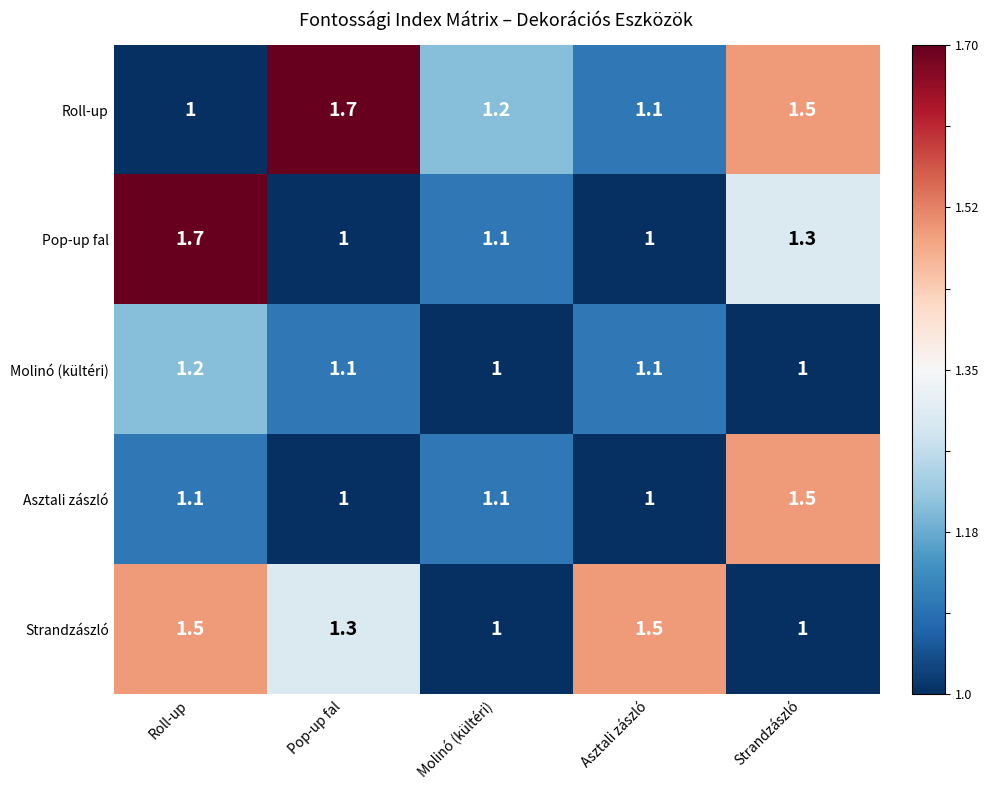

Which series changed the most between Roll-up and Asztali zászló?

Pop-up fal